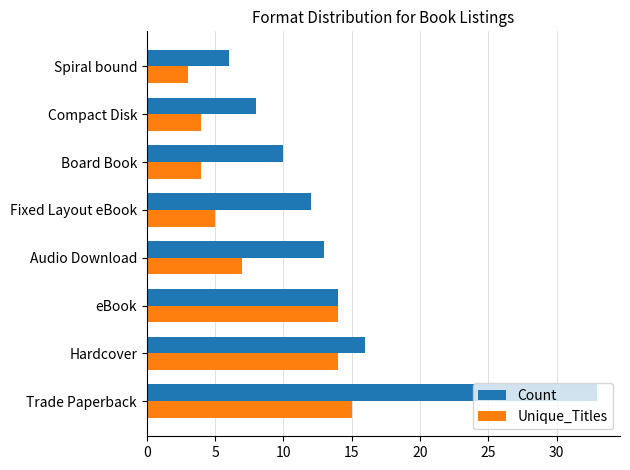

What is the difference between the maximum and second lowest values in the Count series?

25